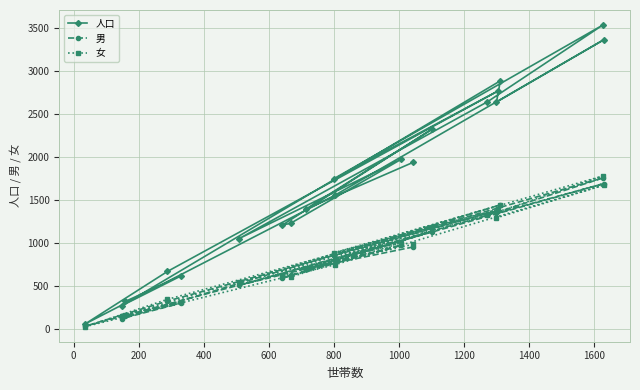

At how many categories does at least one series exceed 2375?

6